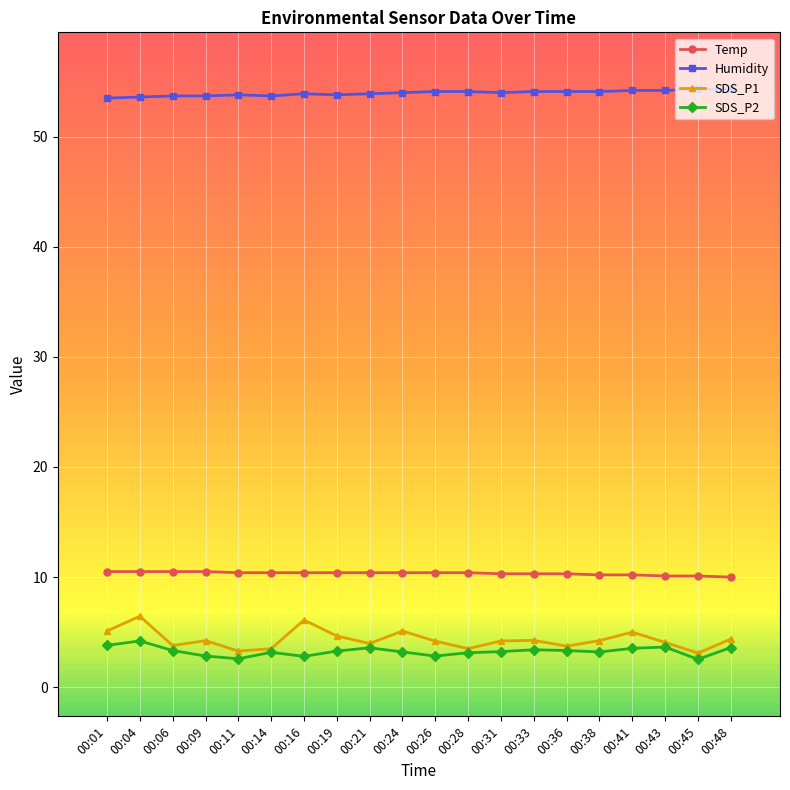

True or false: Humidity has more than 0 points higher than both neighbors.

True